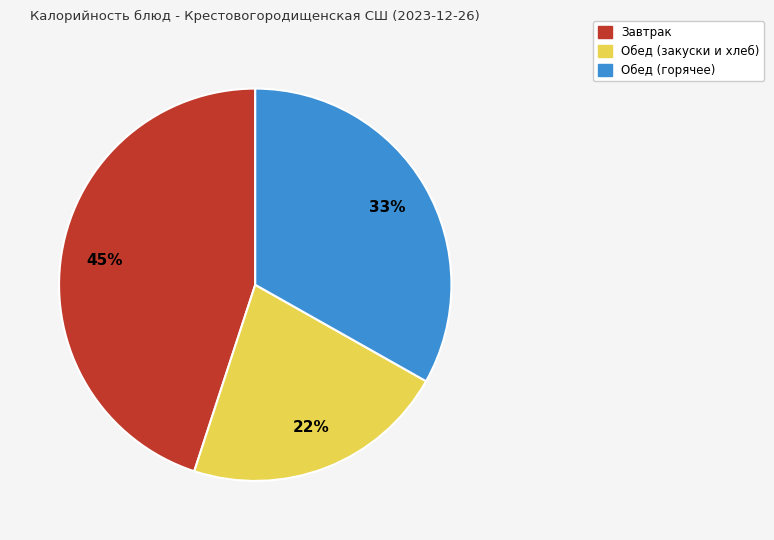

To the nearest percent, what is the difference between the largest and smallest slice percentages?

23%